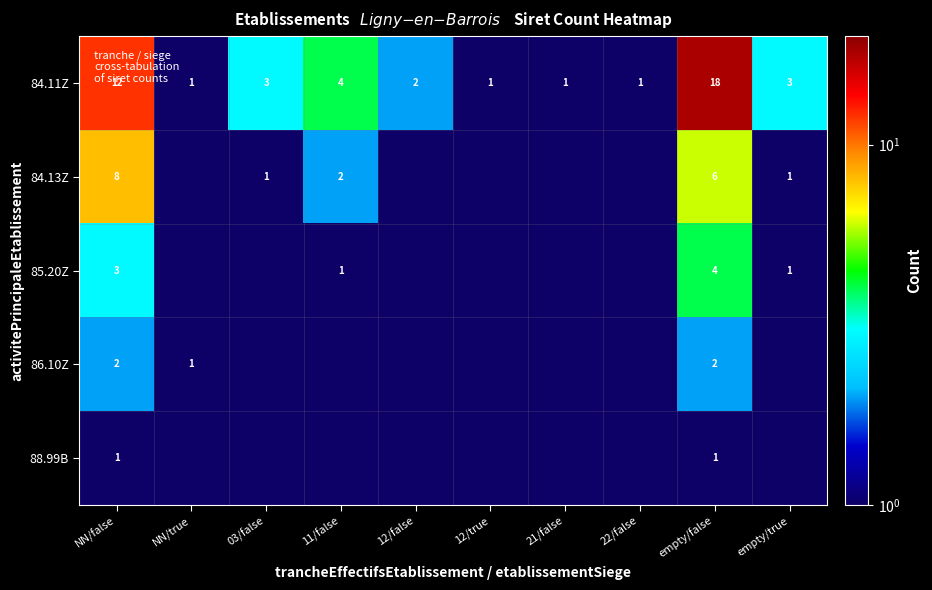

Which category has the lowest value across all series?

NN/true